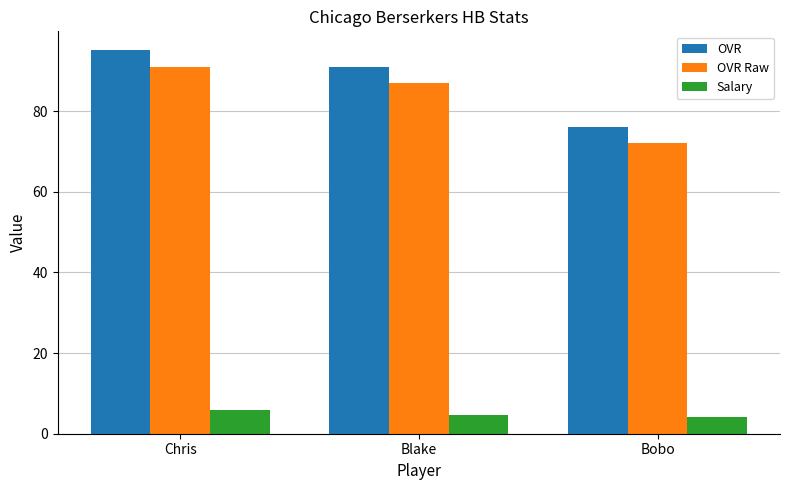

What is the spread (max minus min) of values at Chris?

89.1